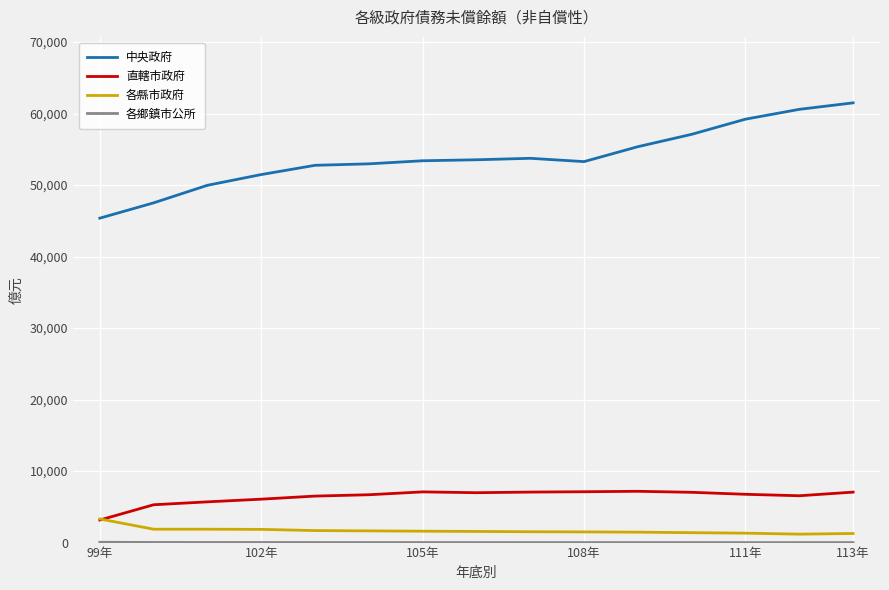

How many lines are shown in the chart?

4